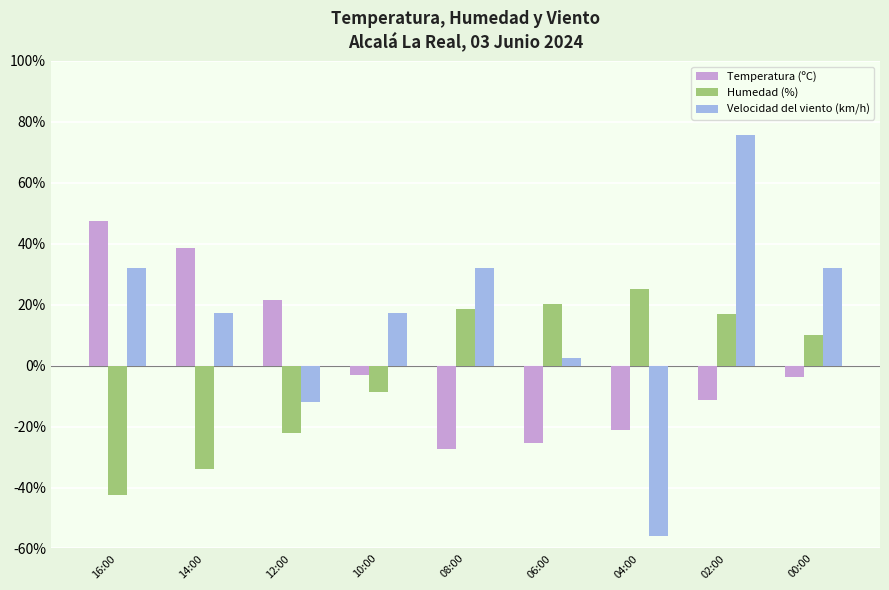

The Temperatura (ºC) series shows 18.8 at 14:00. True or false?

False